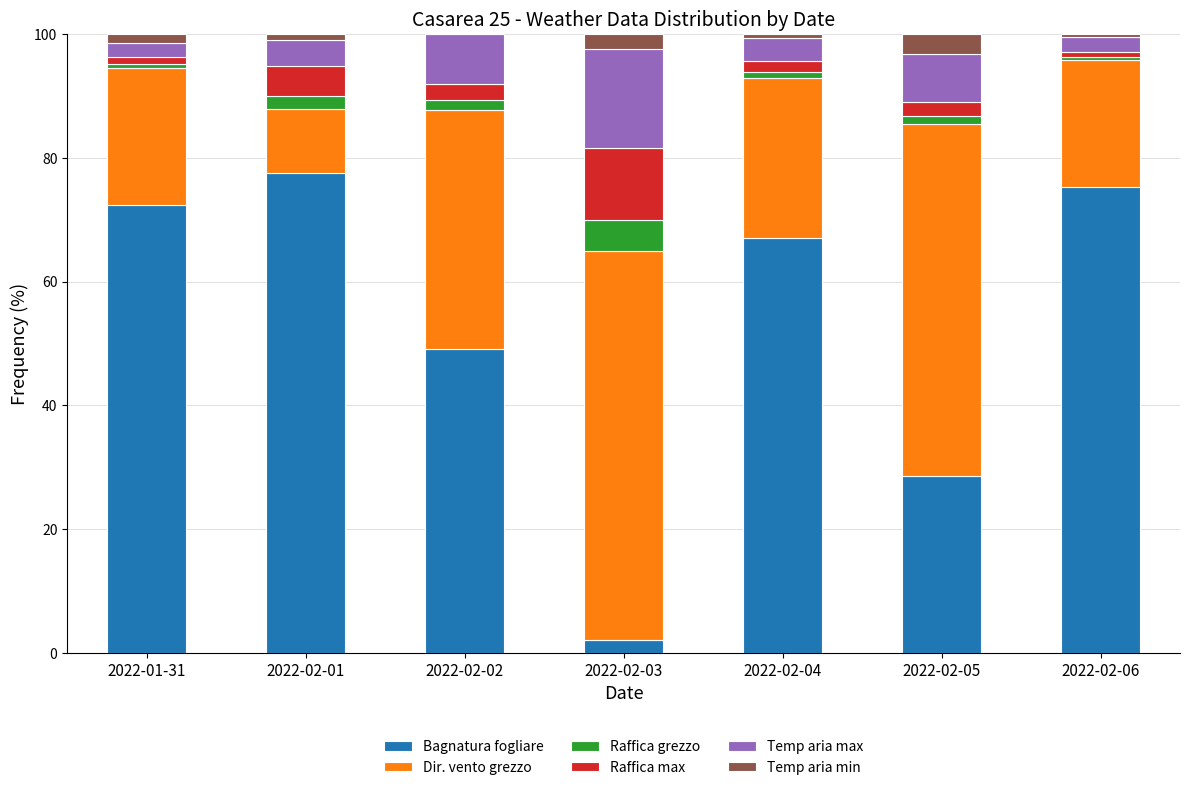

Which category has the highest value in the Bagnatura fogliare series?

2022-02-01